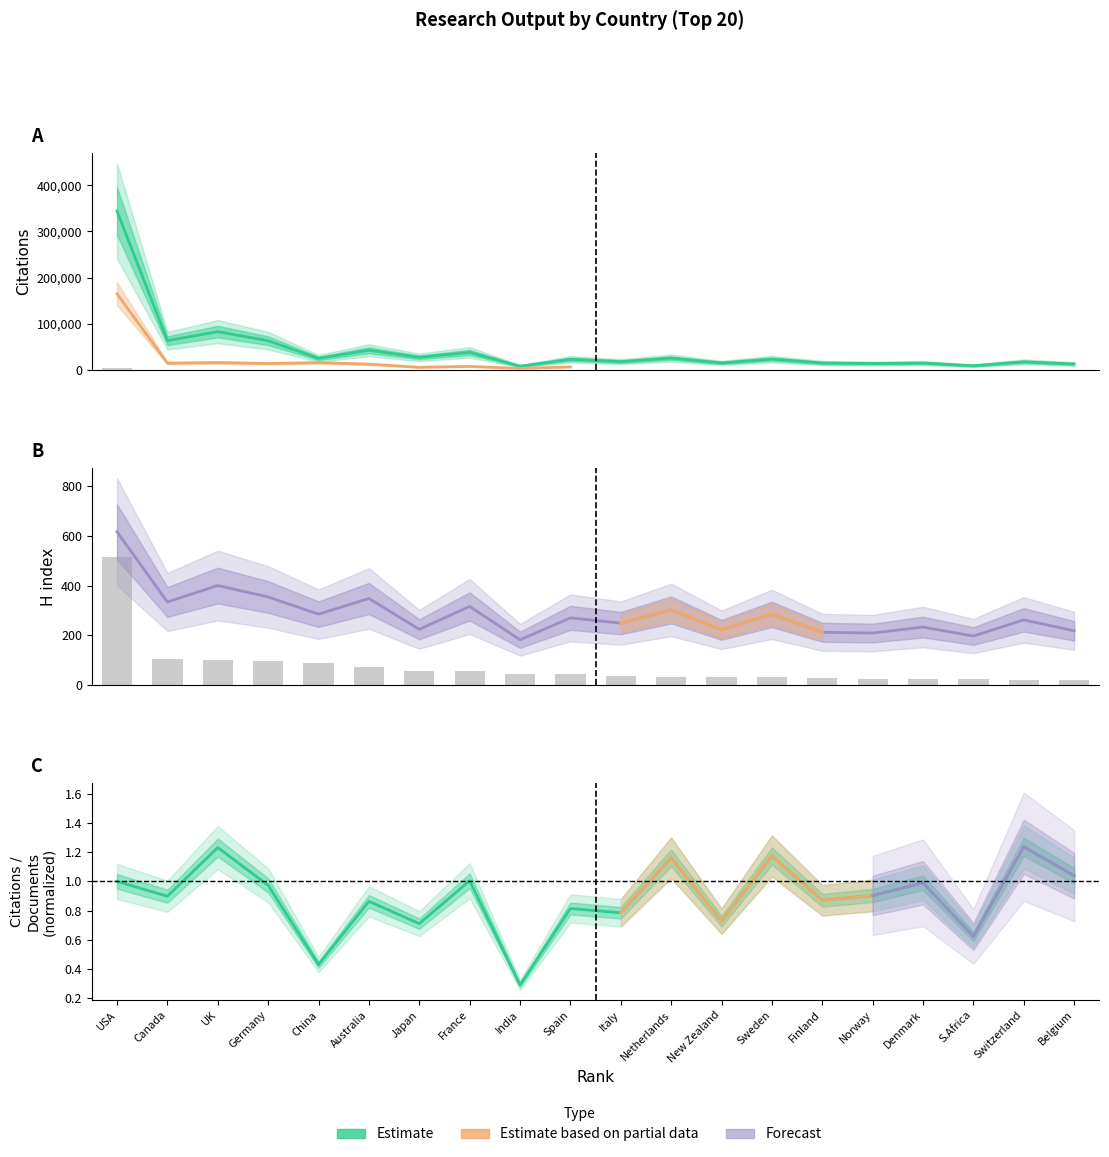

List the labels in order of Documents value, largest first.

USA, Canada, UK, Germany, China, Australia, Japan, France, India, Spain, Italy, Netherlands, New Zealand, Sweden, Finland, Norway, Denmark, S.Africa, Switzerland, Belgium